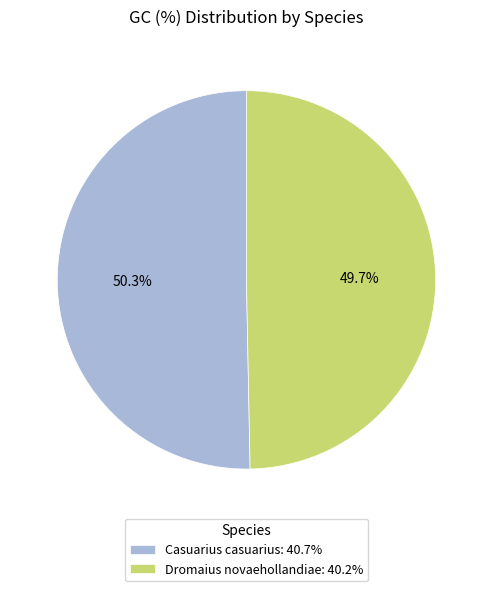

What portion of the pie excludes Dromaius novaehollandiae?

50.3%